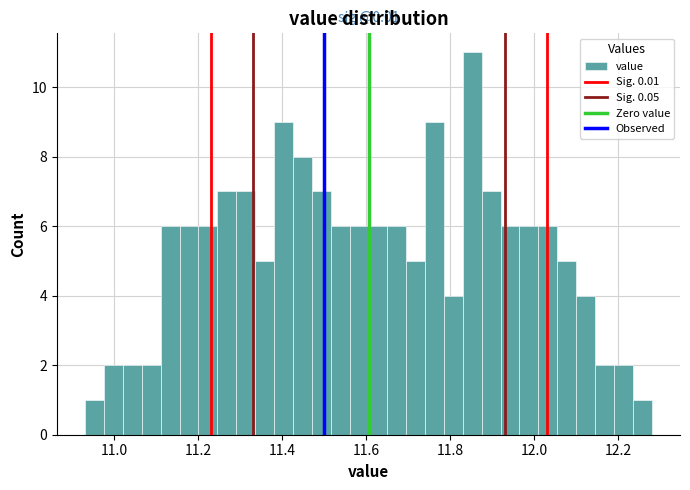

Around what value on the x-axis is the tallest bar? Give the approximate position of its centre, as read against the axis.

11.86